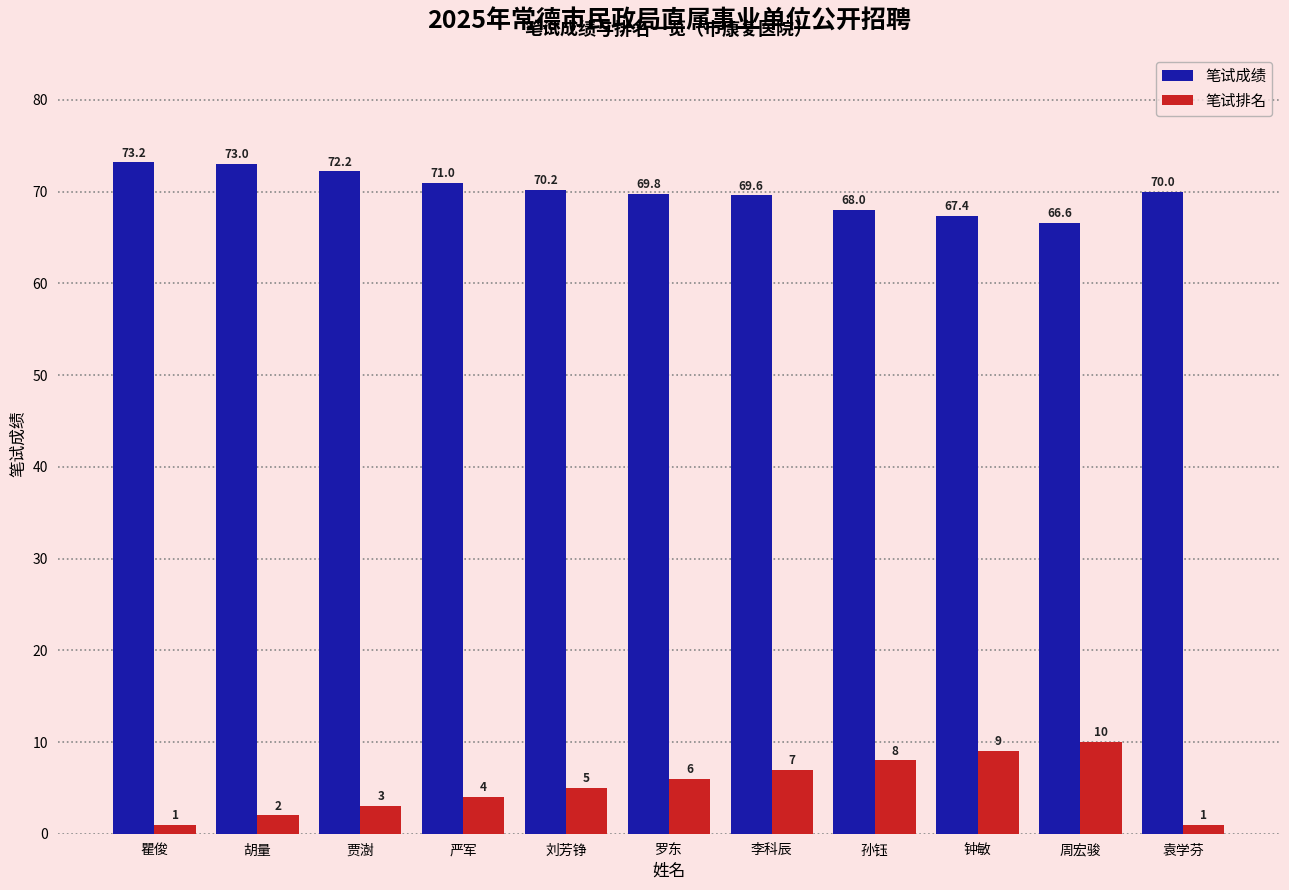

Which series has the largest total across all categories?

笔试成绩